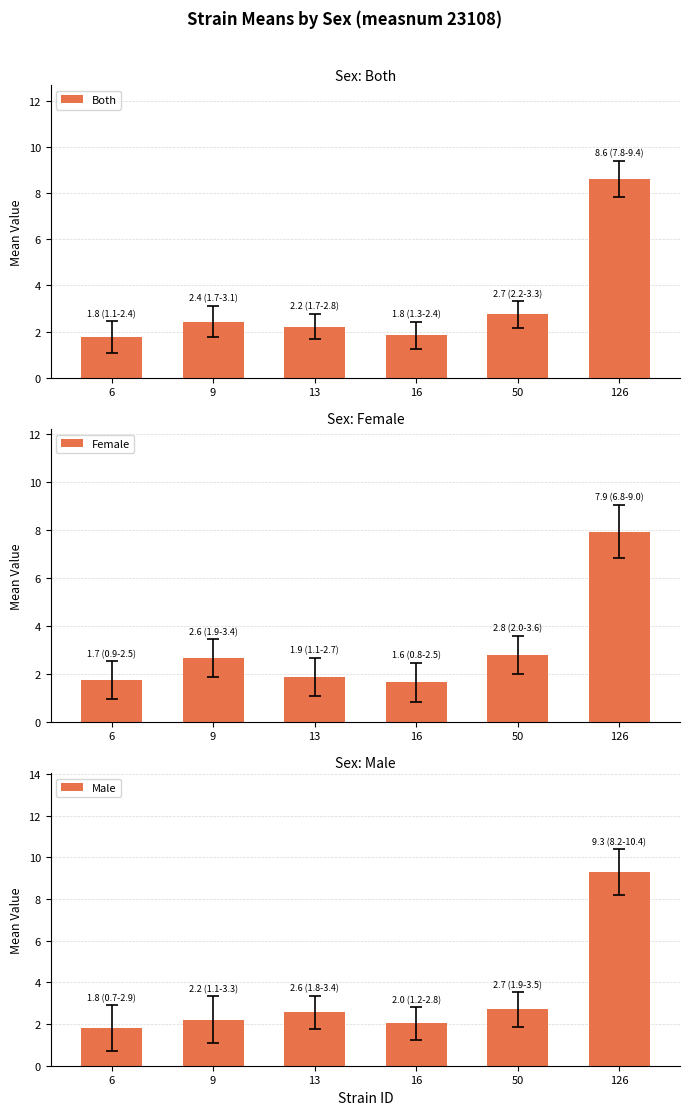

What is the value of the Male bar at the 1st from the left?

1.8